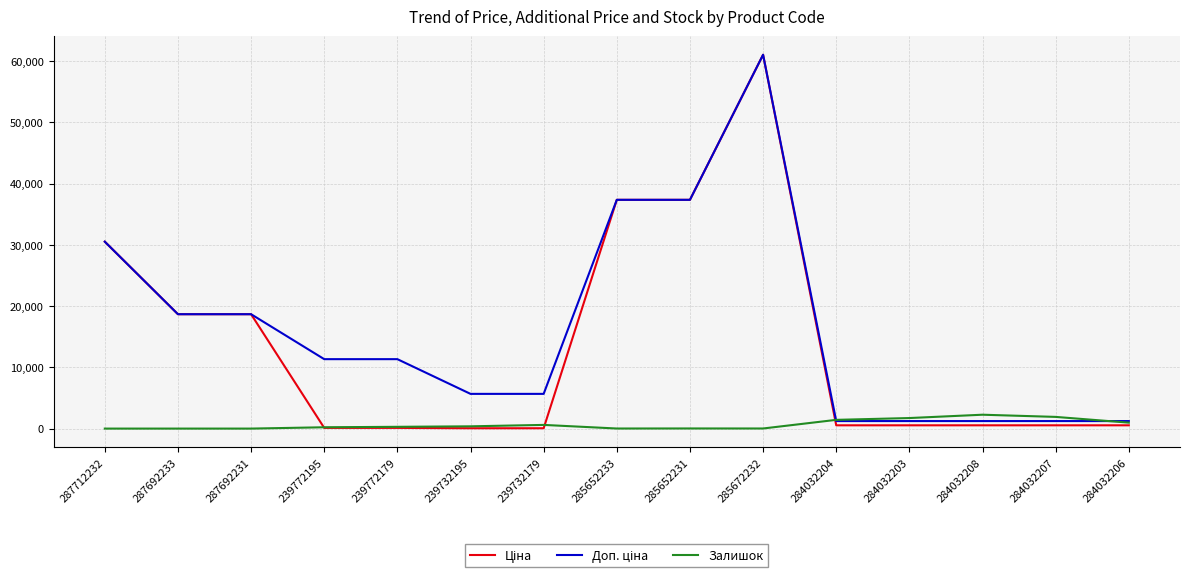

At which category is the sum across all series the highest?

285672232